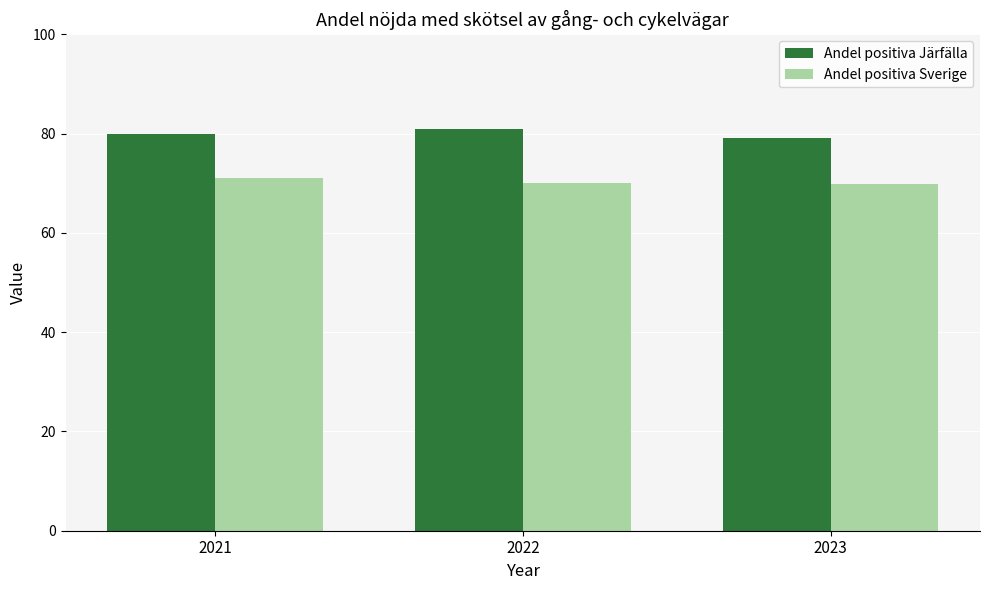

How many bars are there in total?

6